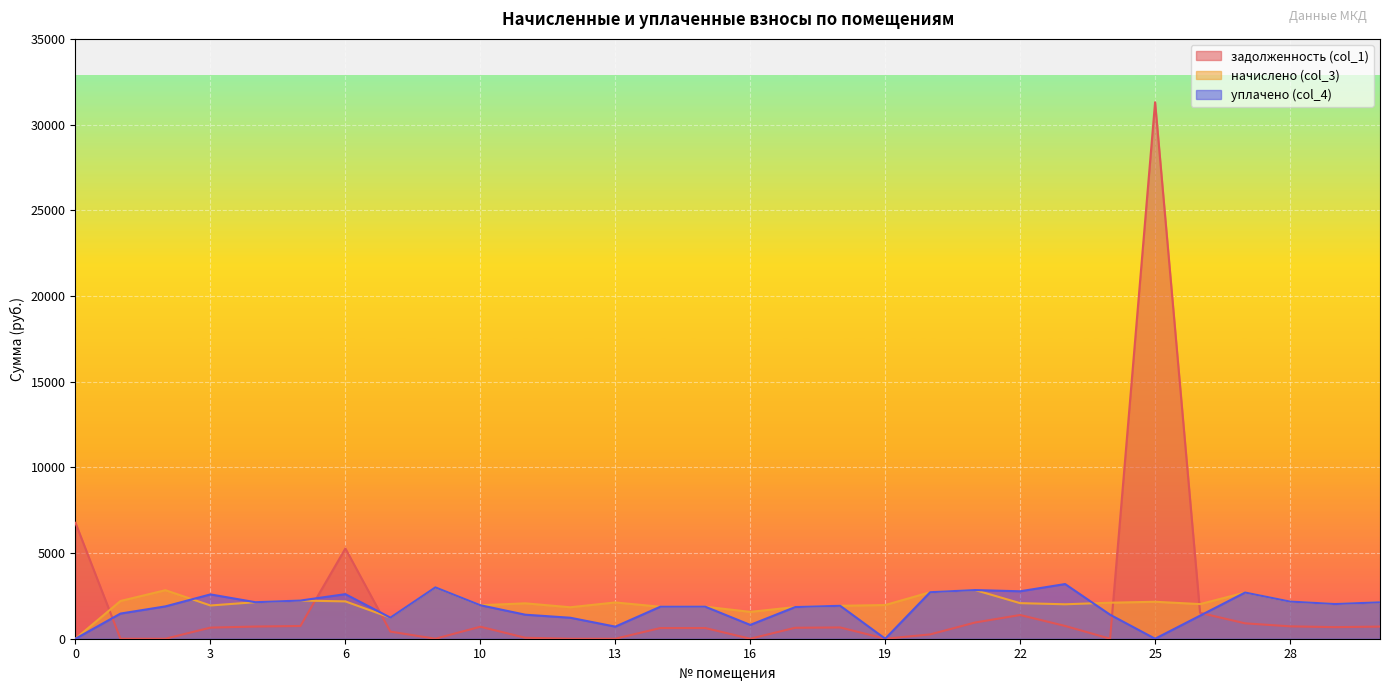

At which category does начислено (col_3) reach its first local peak?

2